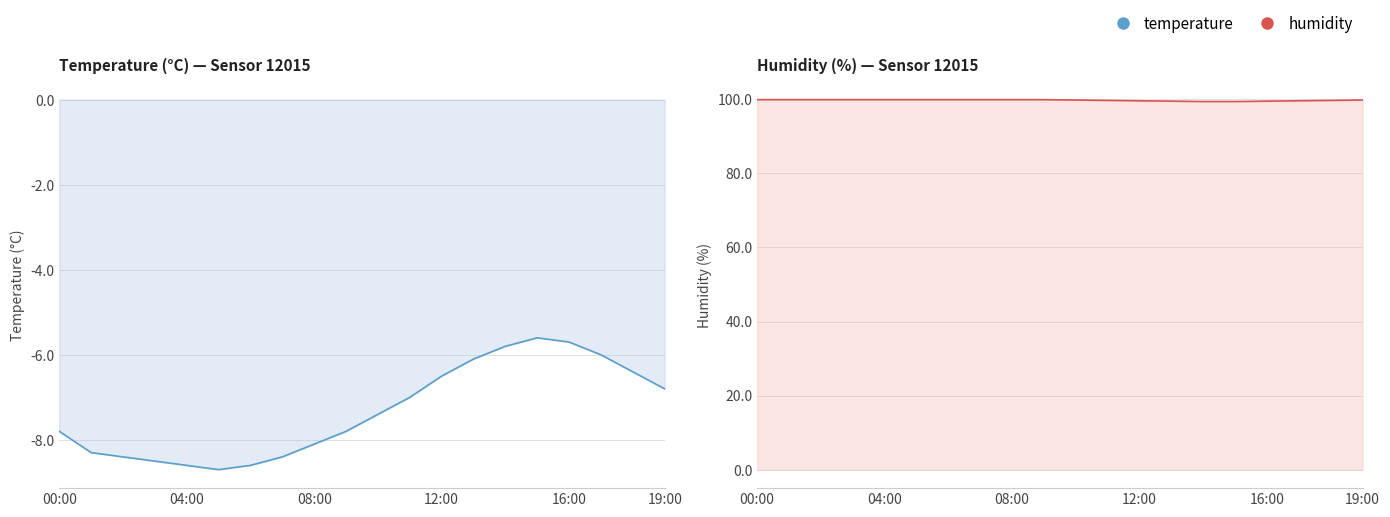

True or false: temperature and humidity cross at least once.

False